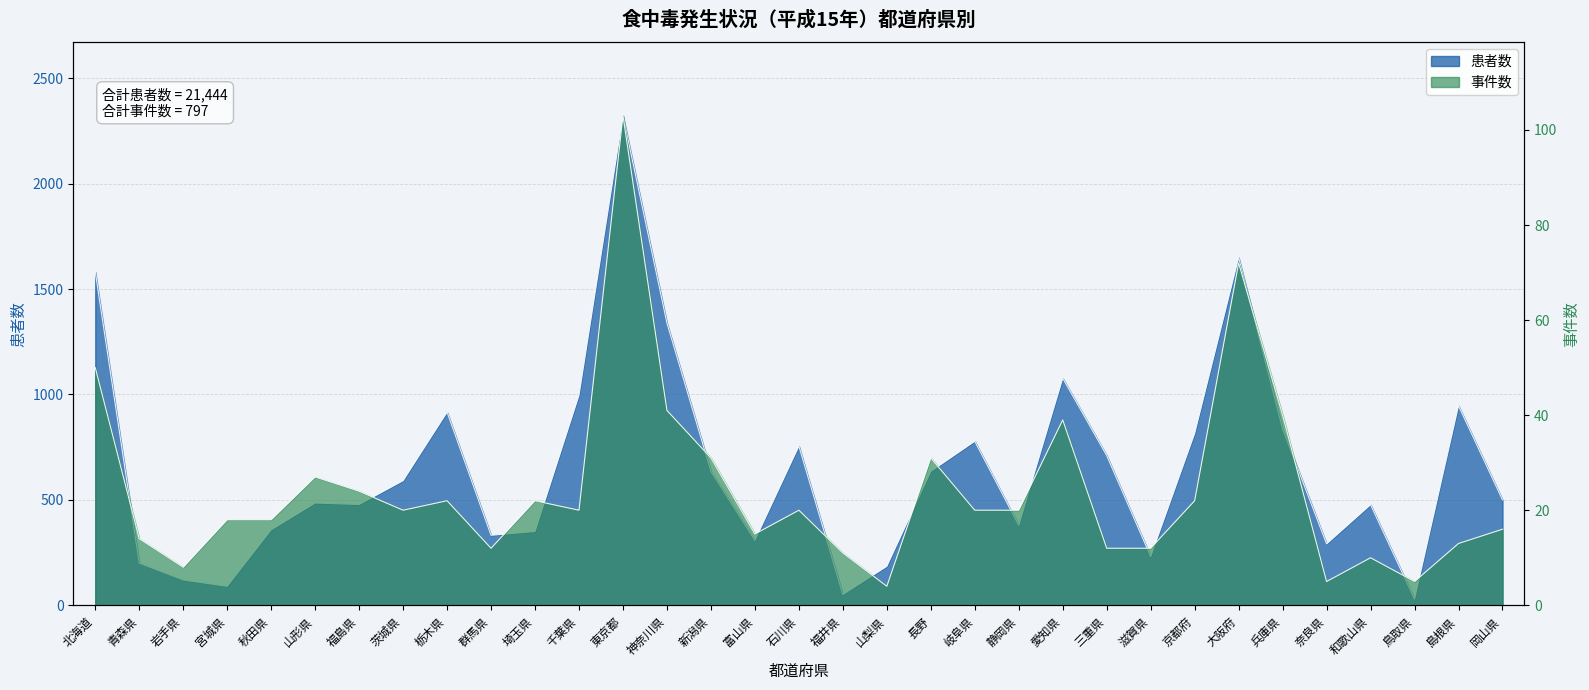

Reading left to right, list all the values displayed in this chart.

患者数: 北海道=1581	青森県=200	岩手県=120	宮城県=90	秋田県=358	山形県=485	福島県=478	茨城県=591	栃木県=916	群馬県=332	埼玉県=350	千葉県=996	東京都=2322	神奈川県=1338	新潟県=635	富山県=308	石川県=755	福井県=51	山梨県=185	長野=635	岐阜県=778	静岡県=379	愛知県=1077	三重県=710	滋賀県=231	京都府=815	大阪府=1649	兵庫県=836	奈良県=291	和歌山県=477	鳥取県=29	島根県=946	岡山県=500
事件数: 北海道=50	青森県=14	岩手県=8	宮城県=18	秋田県=18	山形県=27	福島県=24	茨城県=20	栃木県=22	群馬県=12	埼玉県=22	千葉県=20	東京都=103	神奈川県=41	新潟県=31	富山県=15	石川県=20	福井県=11	山梨県=4	長野=31	岐阜県=20	静岡県=20	愛知県=39	三重県=12	滋賀県=12	京都府=22	大阪府=72	兵庫県=40	奈良県=5	和歌山県=10	鳥取県=5	島根県=13	岡山県=16